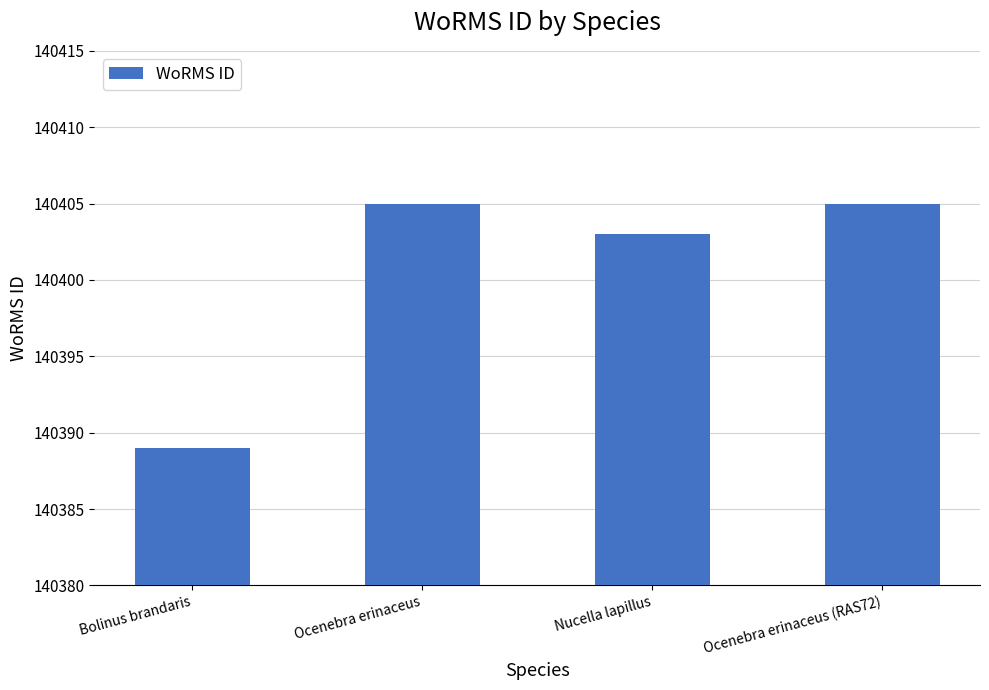

What is the label of the 2nd bar from the left?

Ocenebra erinaceus